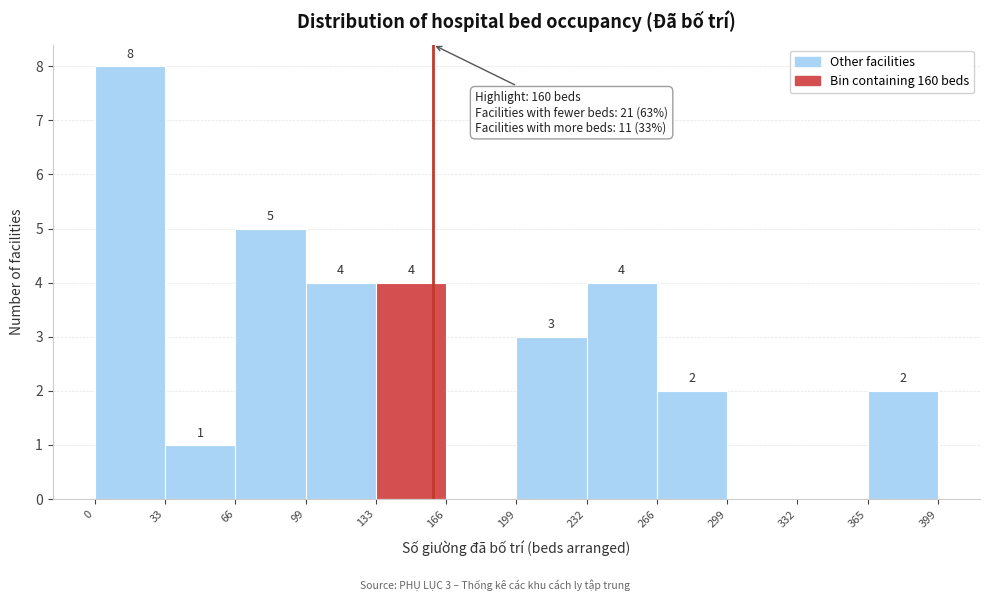

Over which range of the x-axis is the bar tallest?

0 to 33